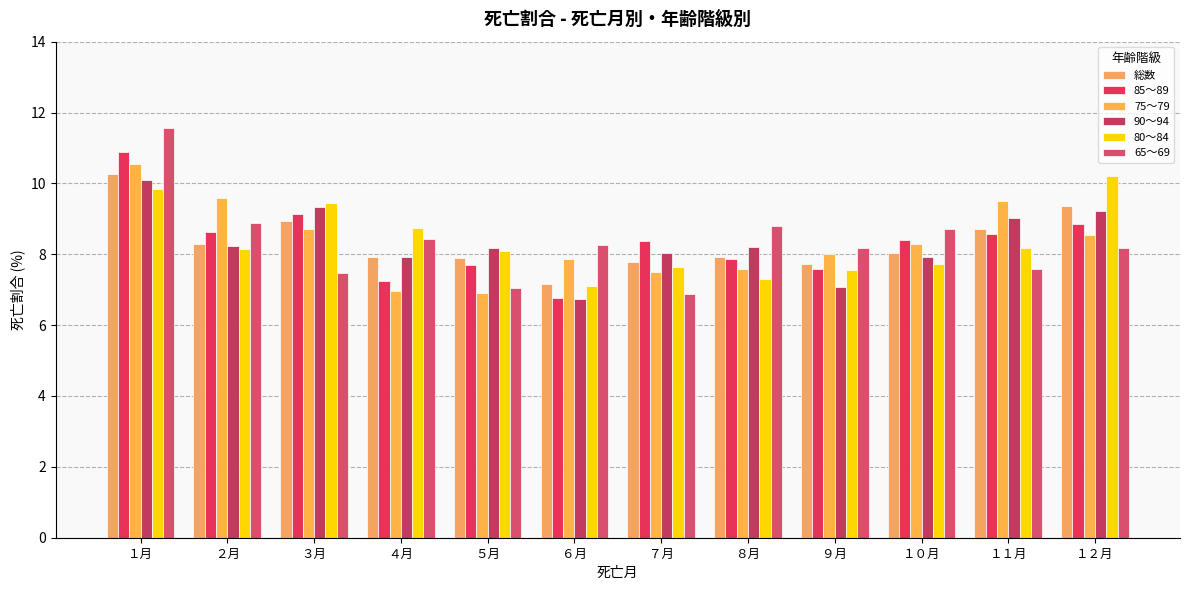

Reading right to left, extract all data points from this chart.

総数: 9.3	8.7	8.0	7.7	7.9	7.8	7.2	7.9	7.9	9.0	8.3	10.3
85～89: 8.8	8.6	8.4	7.6	7.9	8.4	6.8	7.7	7.2	9.1	8.6	10.9
75～79: 8.5	9.5	8.3	8.0	7.6	7.5	7.9	6.9	7.0	8.7	9.6	10.5
90～94: 9.2	9.0	7.9	7.1	8.2	8.0	6.7	8.2	7.9	9.3	8.2	10.1
80～84: 10.2	8.2	7.7	7.6	7.3	7.7	7.1	8.1	8.7	9.4	8.2	9.8
65～69: 8.2	7.6	8.7	8.2	8.8	6.9	8.3	7.0	8.4	7.5	8.9	11.6